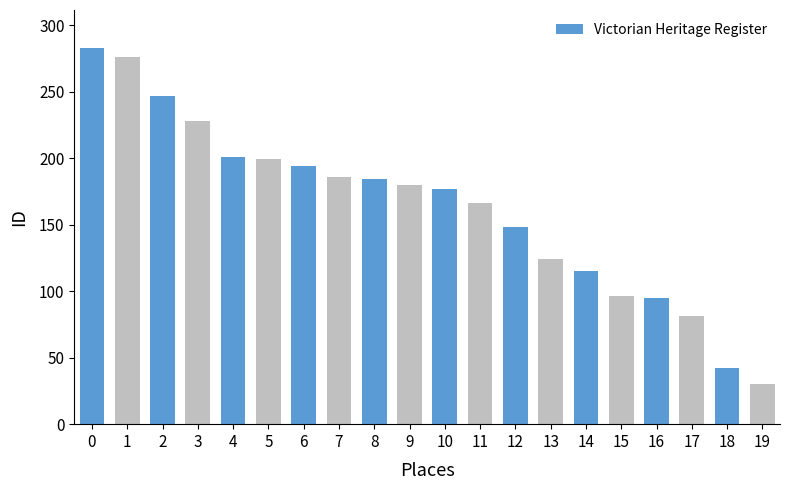

What is the value of the 14th bar from the left?

124